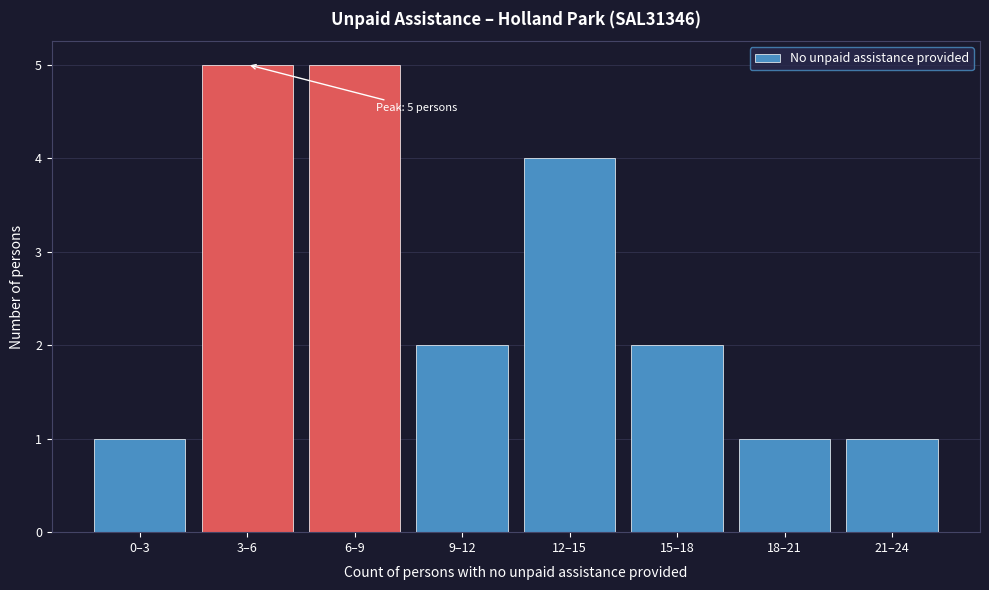

Reading left to right, transcribe all the data shown in this chart.

0–3=1	3–6=5	6–9=5	9–12=2	12–15=4	15–18=2	18–21=1	21–24=1